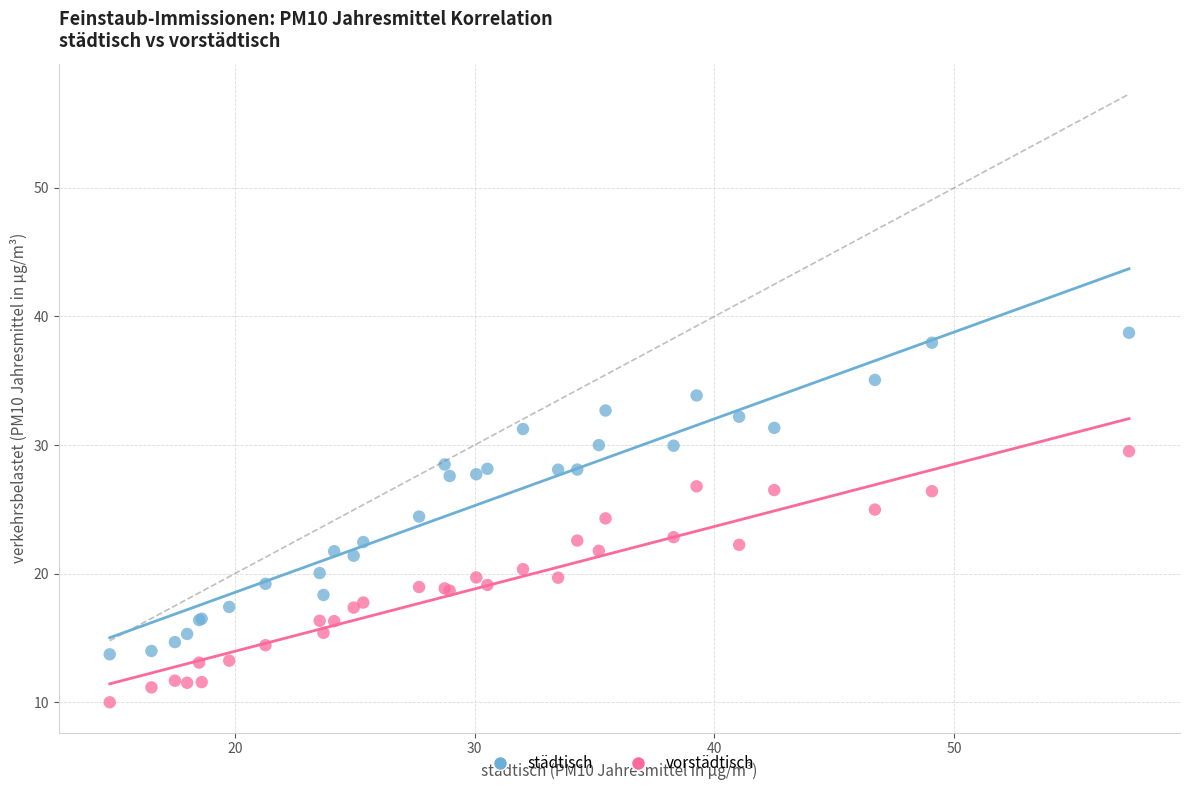

Which series reaches the maximum Y coordinate?

städtisch